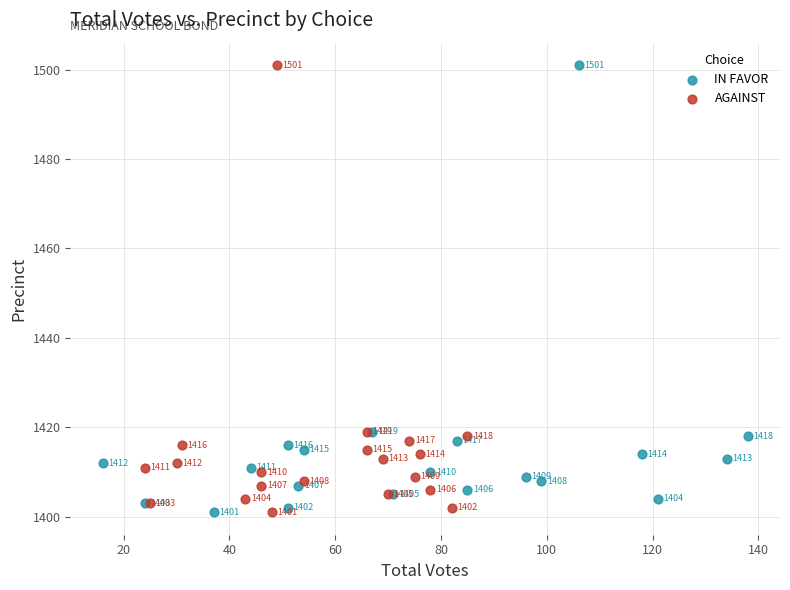

What are all the series names shown in the legend?

IN FAVOR, AGAINST